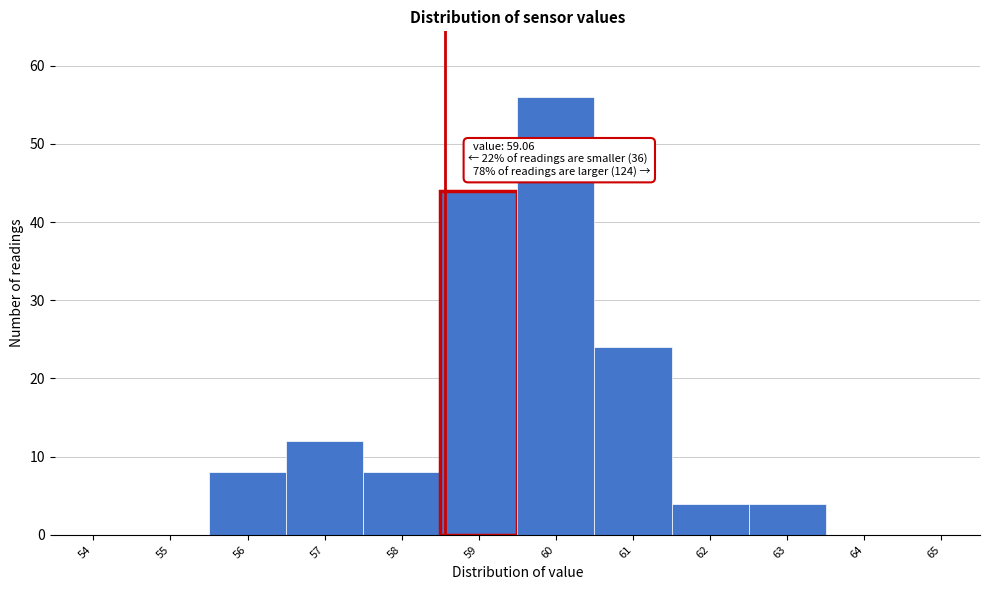

Reading left to right, extract all data points from this chart.

54=0	55=0	56=8	57=12	58=8	59=44	60=56	61=24	62=4	63=4	64=0	65=0